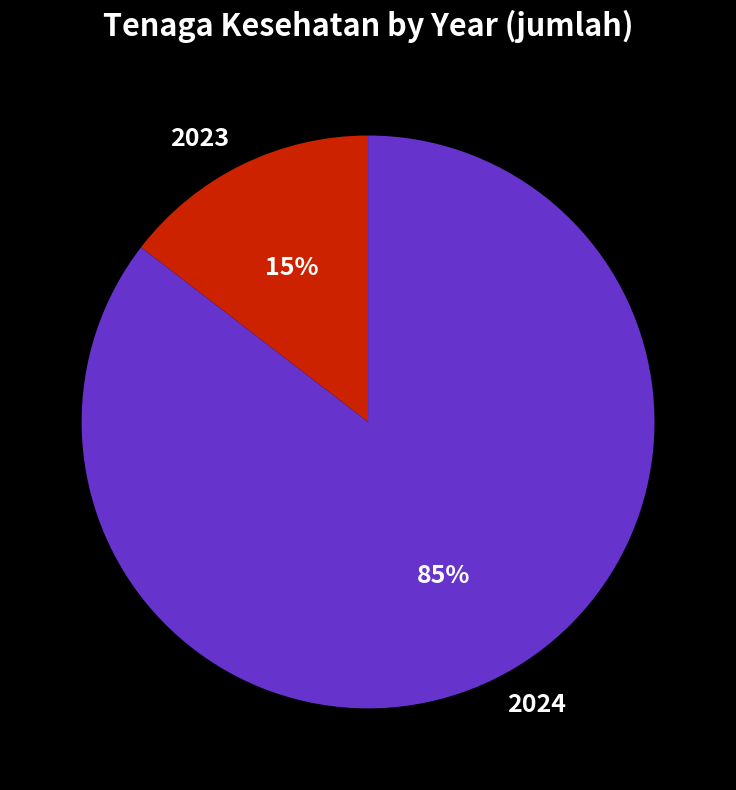

Count the number of slices in the pie.

2